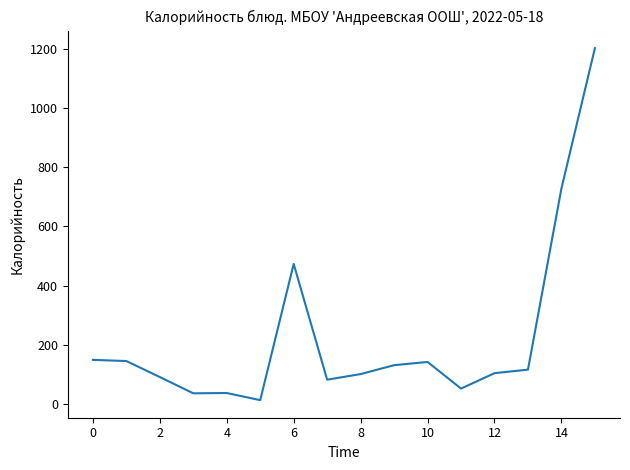

What is the difference between the maximum and minimum values?

1189